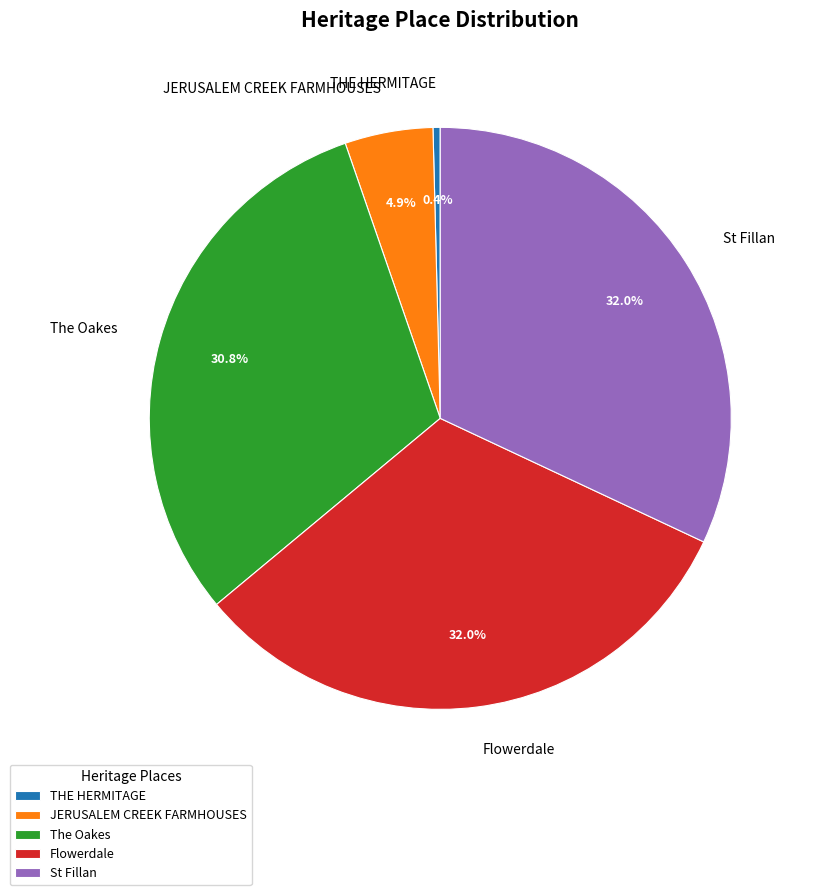

Do St Fillan and Flowerdale together represent more than half of the pie?

Yes